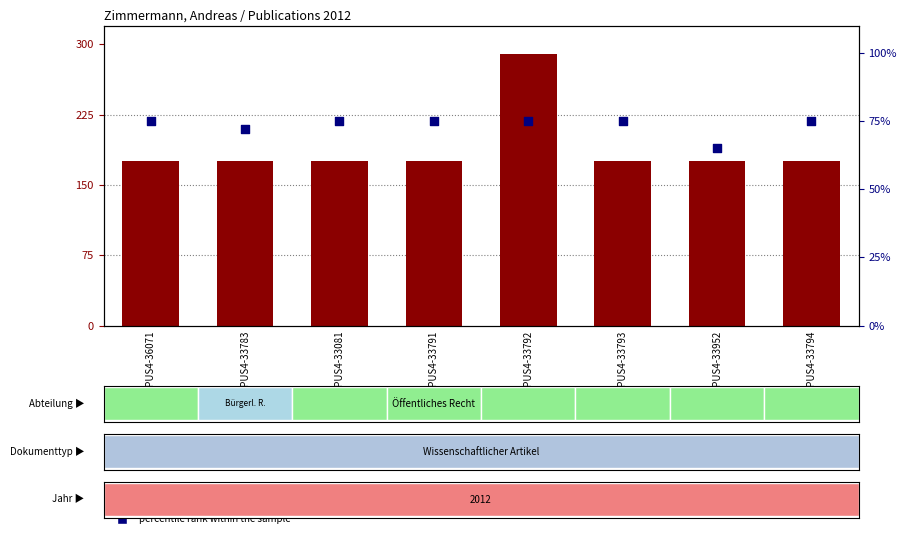

Which series reaches the maximum Y coordinate?

count